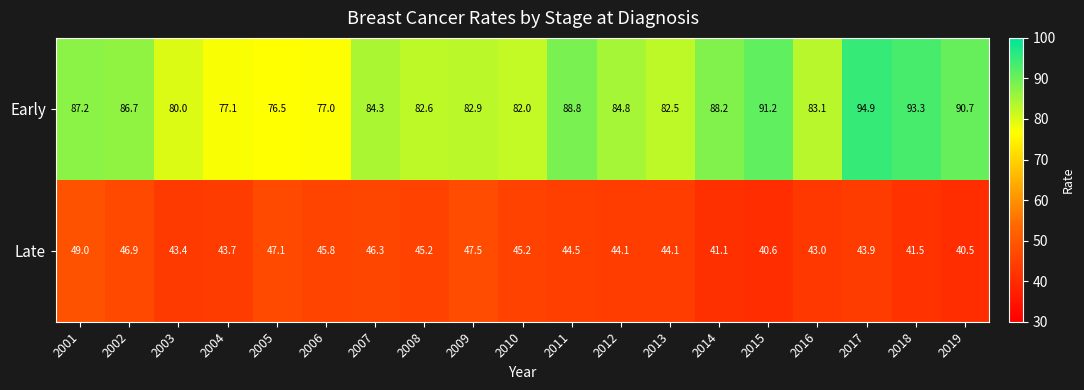

At which label does Early first exceed 84?

2001